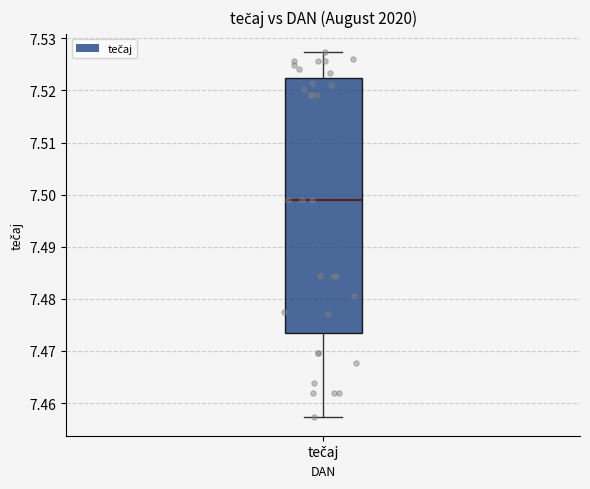

Where does the lower whisker of the box for tečaj end on the y-axis? The values are not printed on the chart, so give them approximately, as read against the axis.

7.457